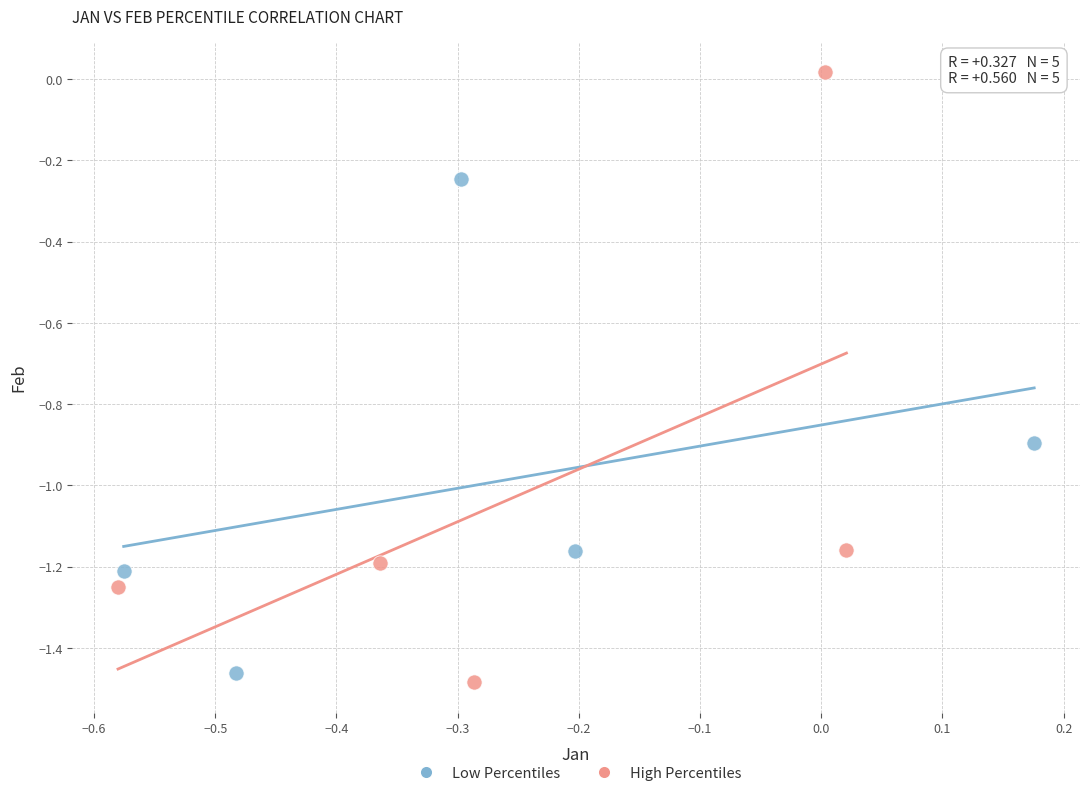

Which series contains the lowest Y value?

High Percentiles